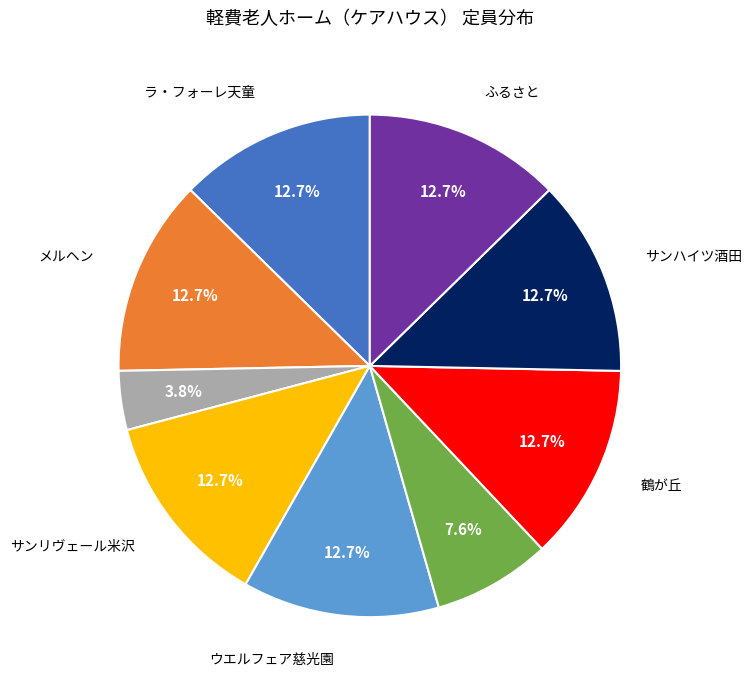

Is there any slice that represents more than half of the pie?

No